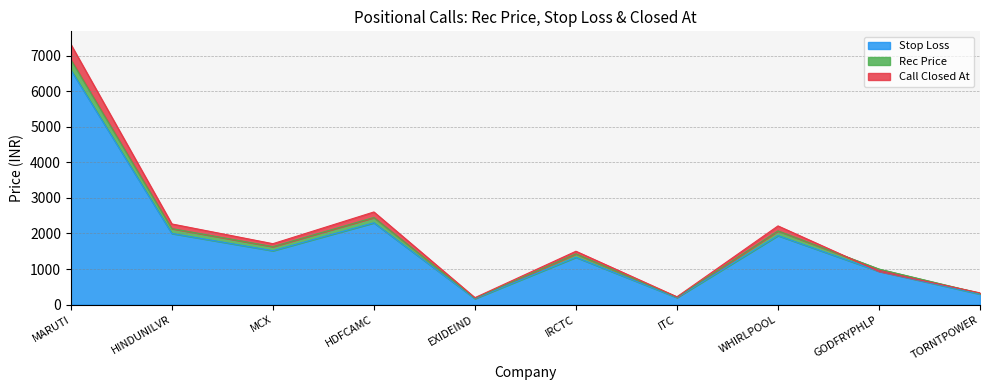

True or false: Stop Loss and Rec Price cross at least once.

False